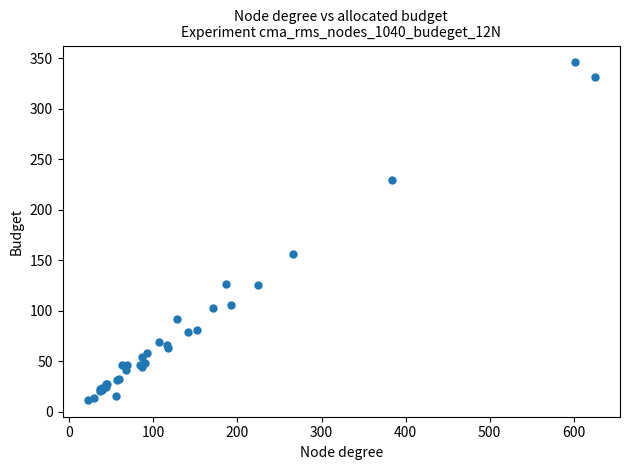

What Y value in the scatter plot is closest to 179?

156